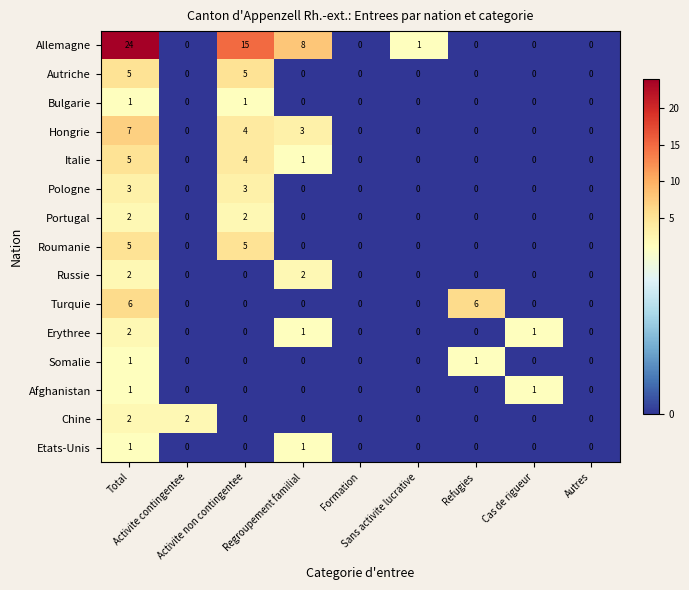

Which series changed the most between Regroupement familial and Sans activite lucrative?

Allemagne